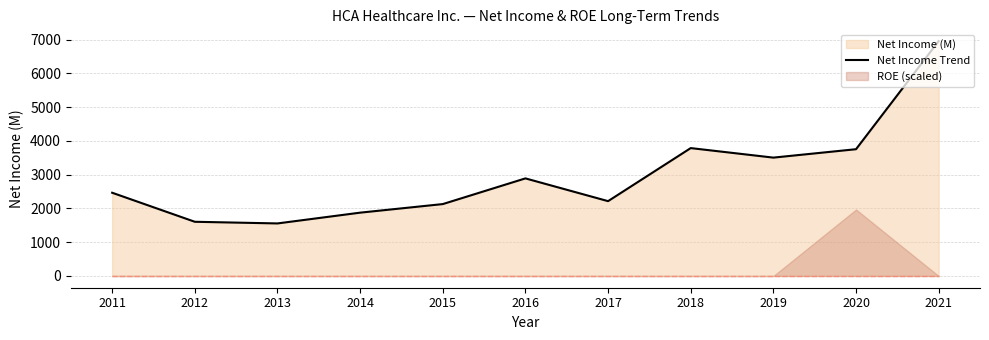

What is the ratio of the value at 2016 to the value at 2011?

1.2